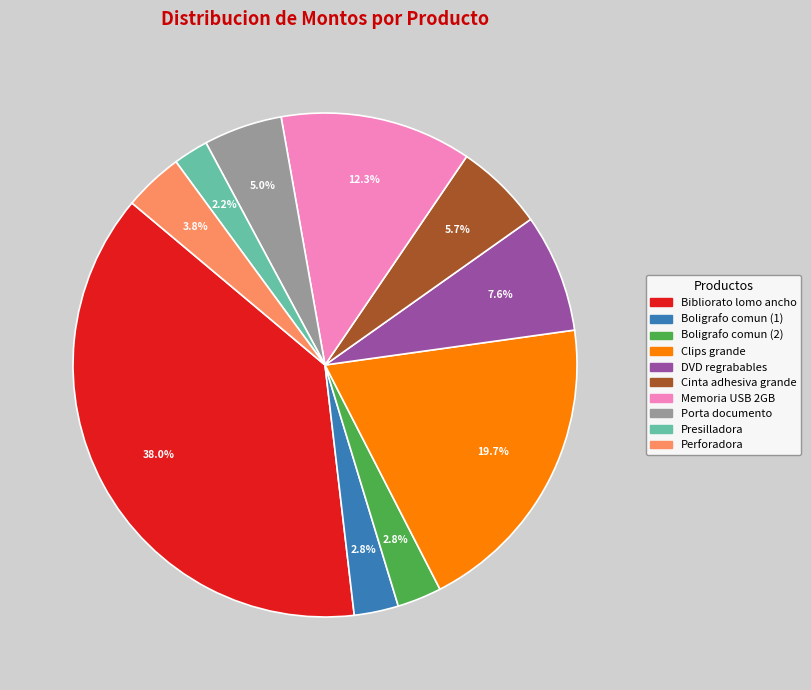

To the nearest percent, what portion does Boligrafo comun (2) represent?

3%